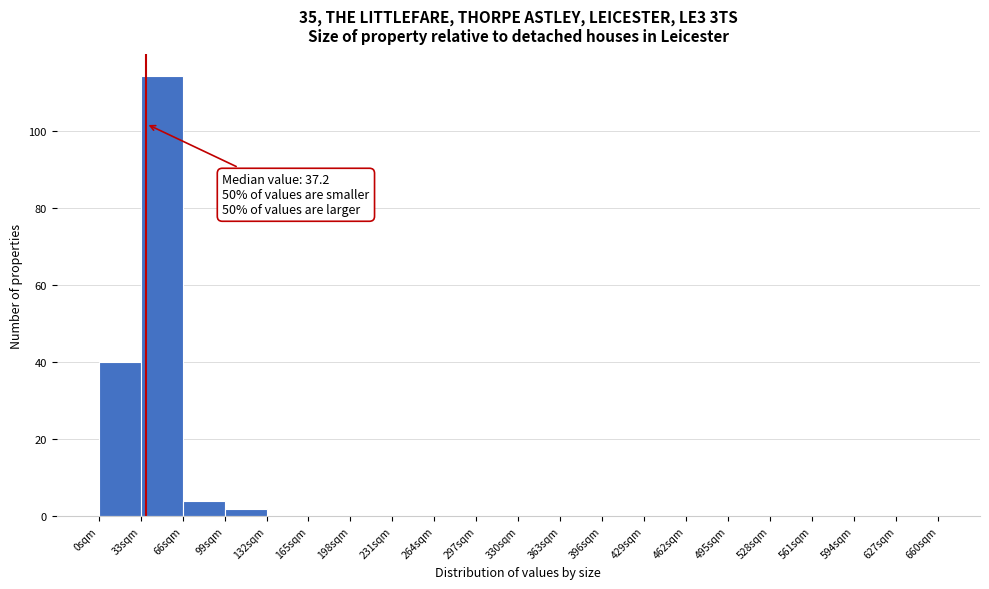

Which range on the x-axis has the tallest bar?

33 to 66